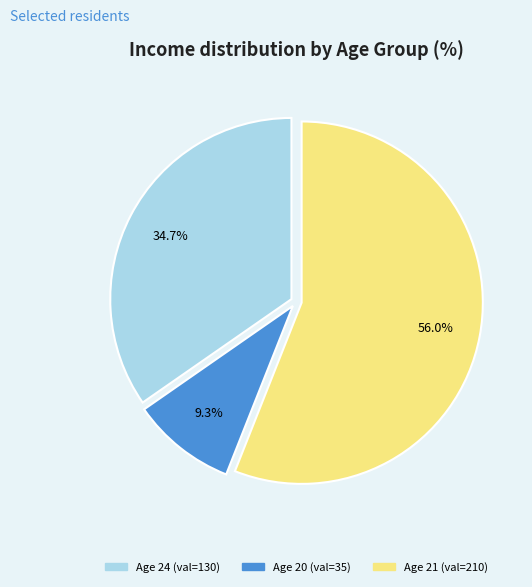

Is there any slice that represents more than half of the pie?

Yes